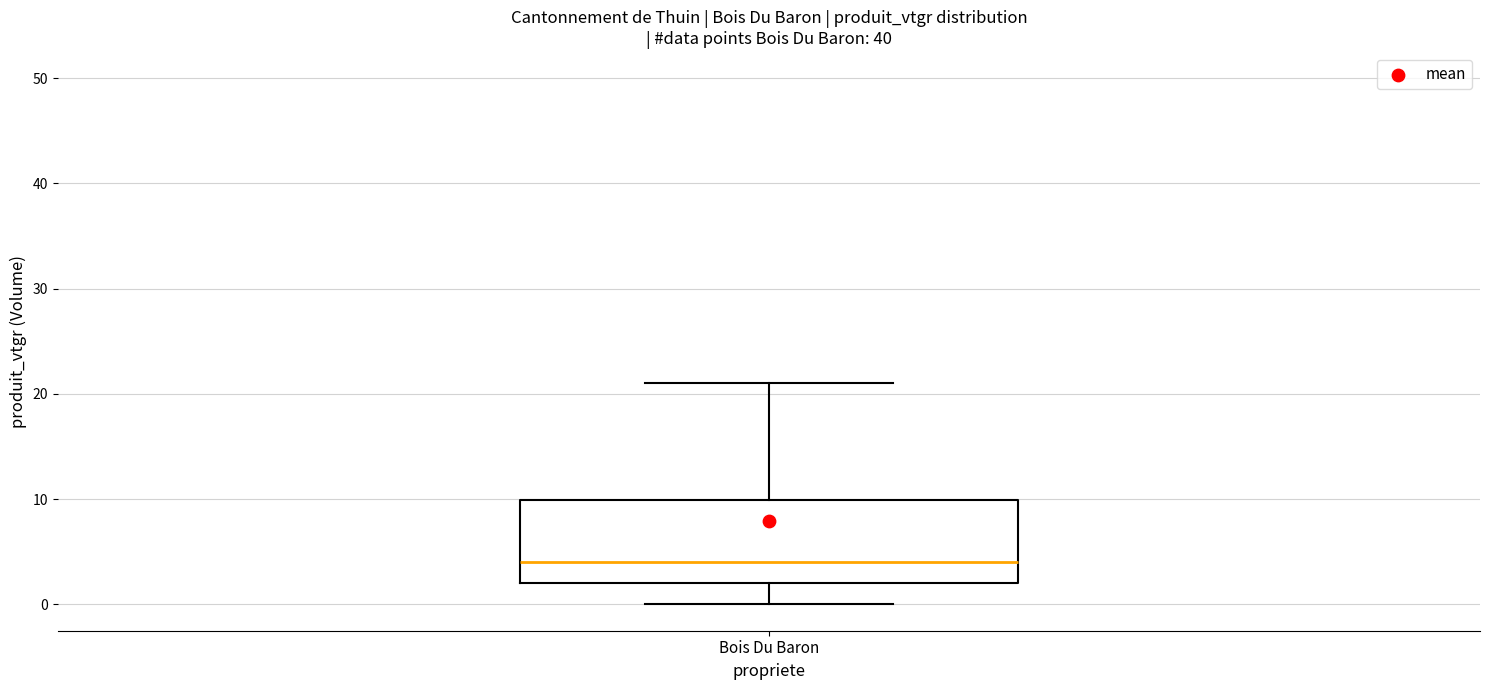

Where does the lower whisker of the box for Bois Du Baron end on the y-axis? The values are not printed on the chart, so give them approximately, as read against the axis.

0